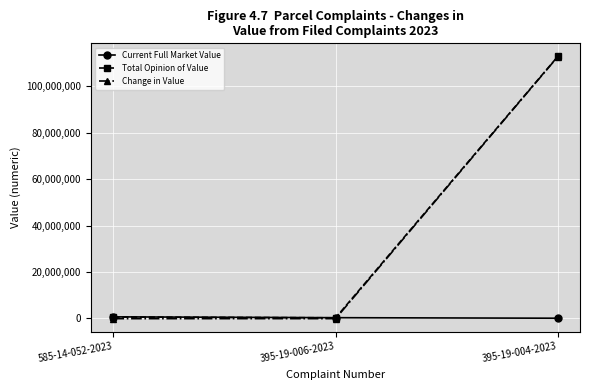

Does the chart have visible grid lines?

Yes